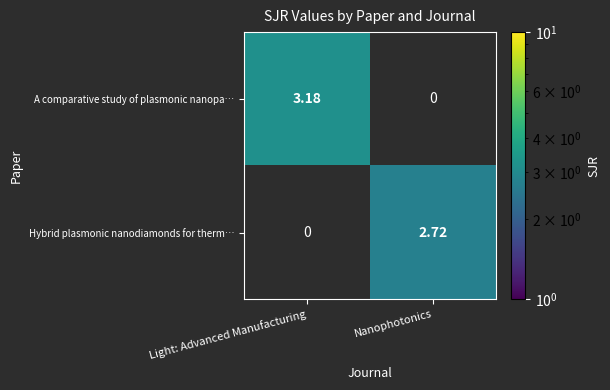

What is the smallest value displayed?

2.7